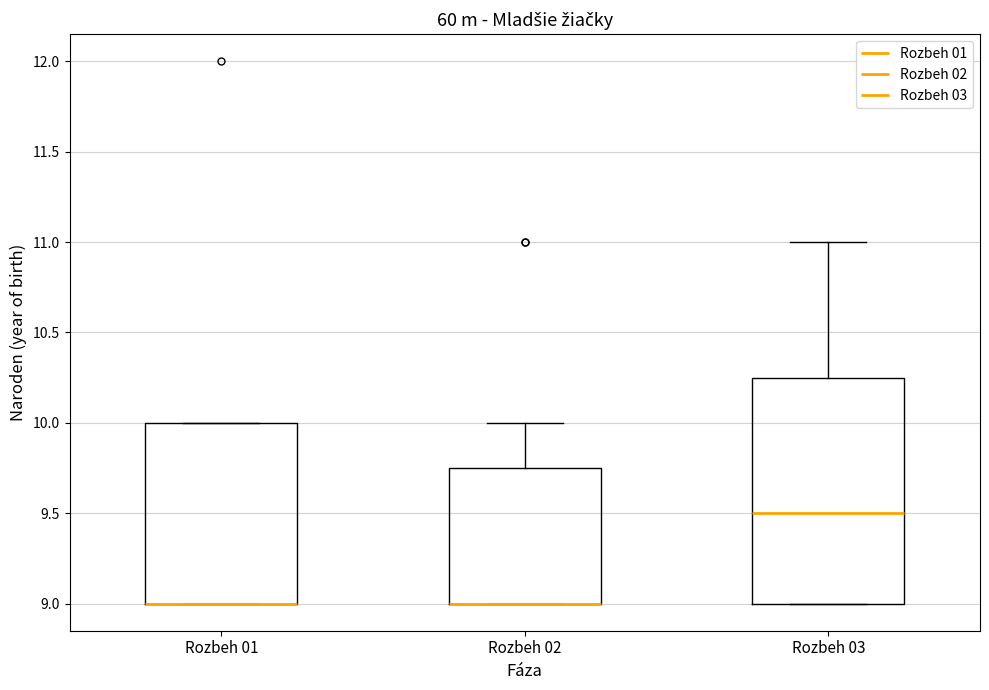

Which box is the tallest, from its lower edge to its upper edge?

Rozbeh 03